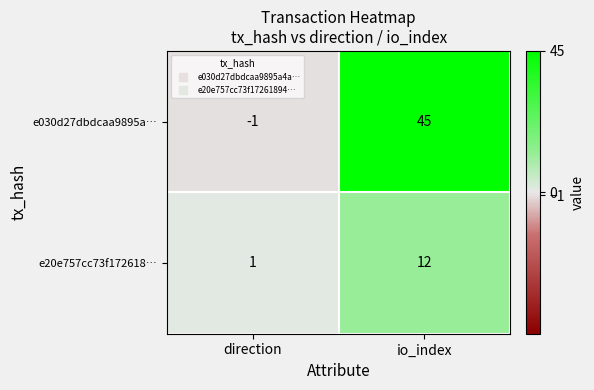

At which label does e20e757cc73f172618… reach its minimum?

direction